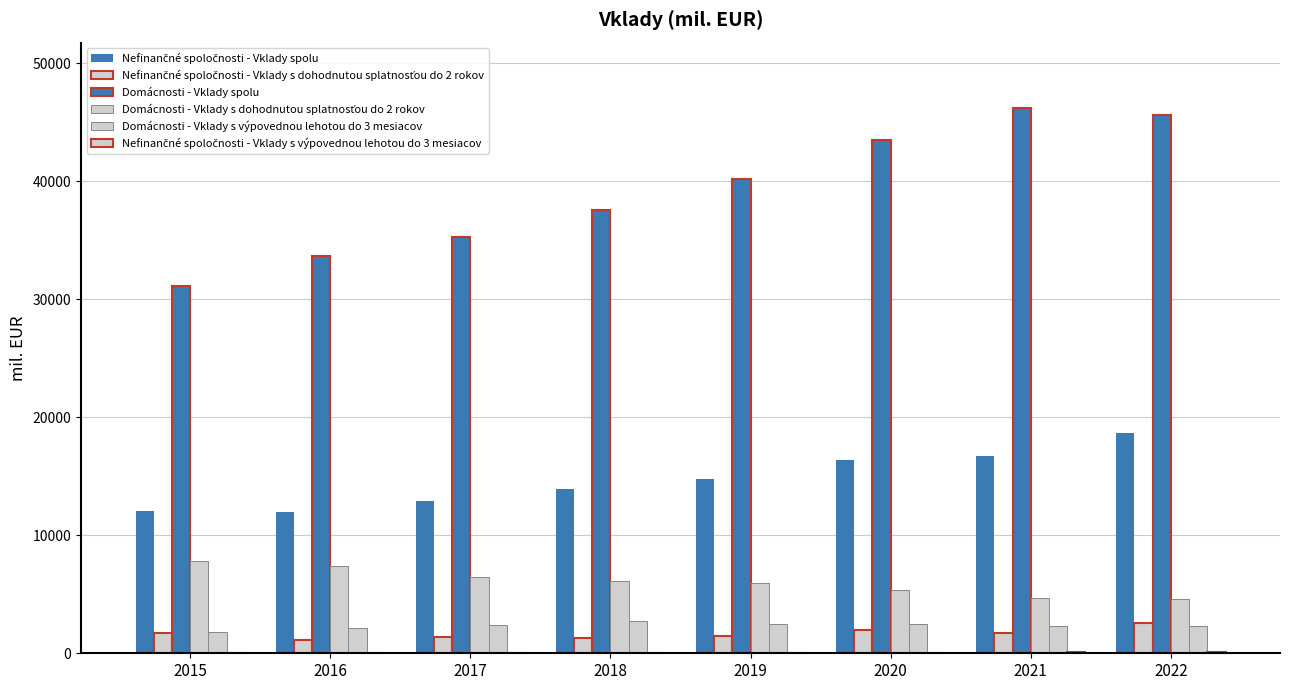

What is the highest value of the Domácnosti - Vklady s výpovednou lehotou do 3 mesiacov series?

2701